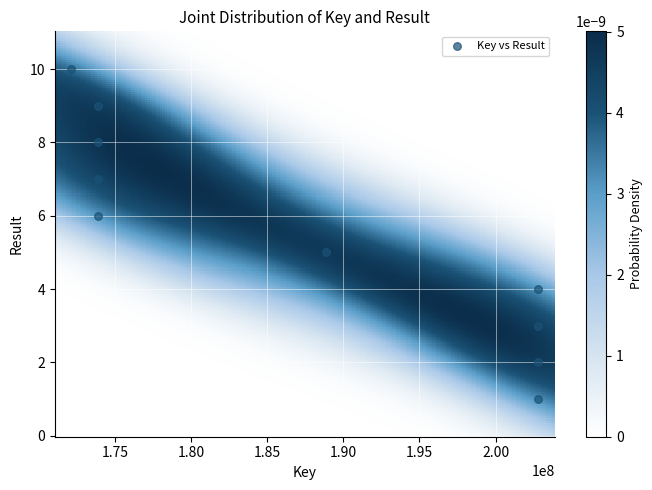

What is the range of X values (max minus min)?

30669352